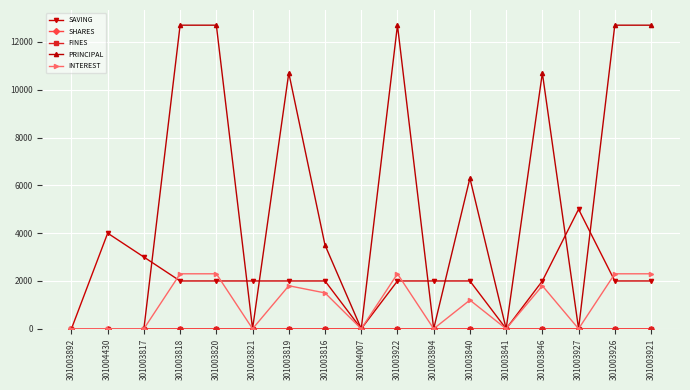

Is it true that SAVING equals 2000 at 301003818?

True